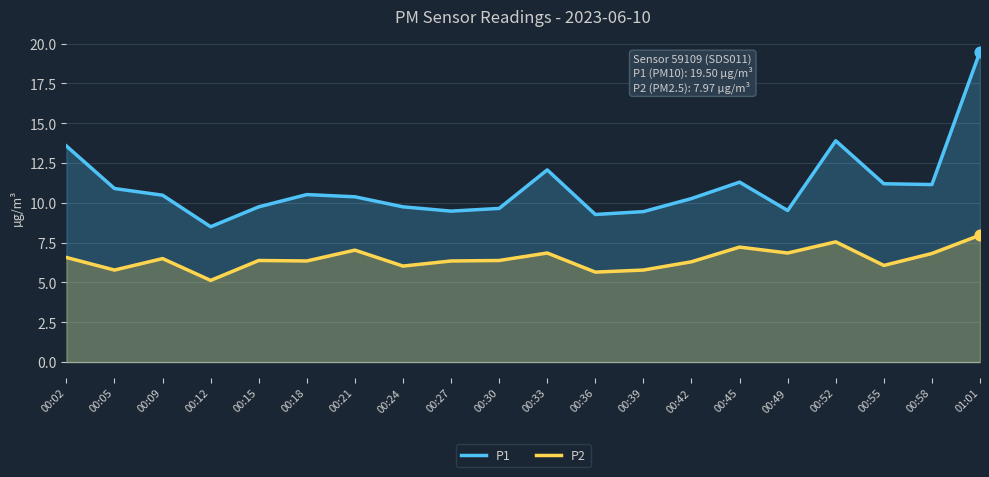

What are all the series names shown in the legend?

P1, P2